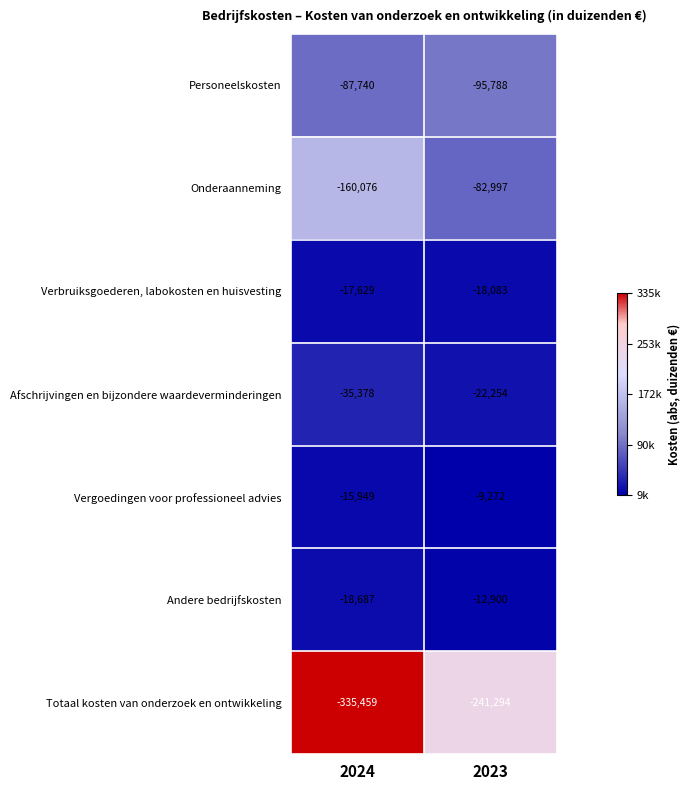

What is the maximum value shown in the chart?

-9272